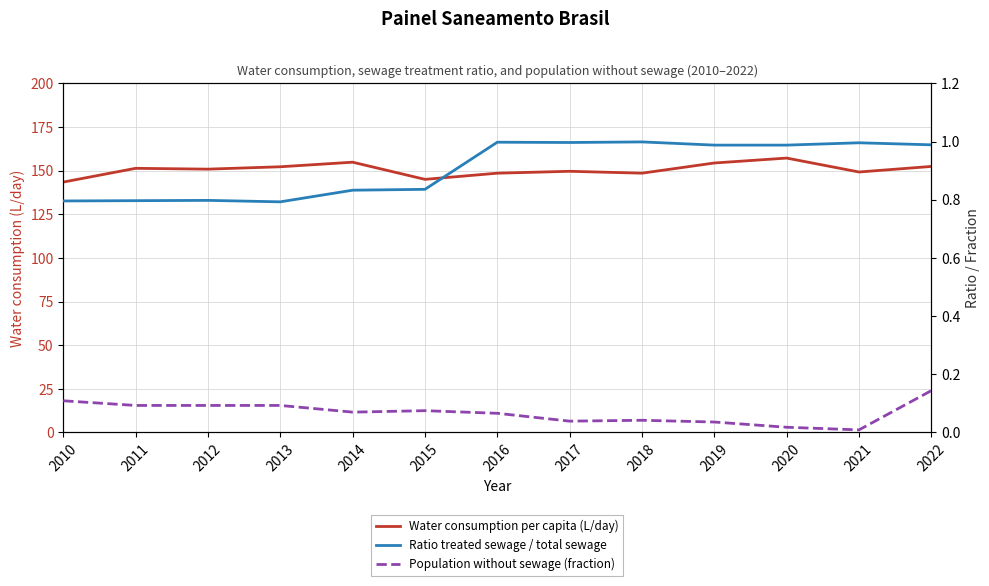

At which category is the sum across all series the highest?

2020